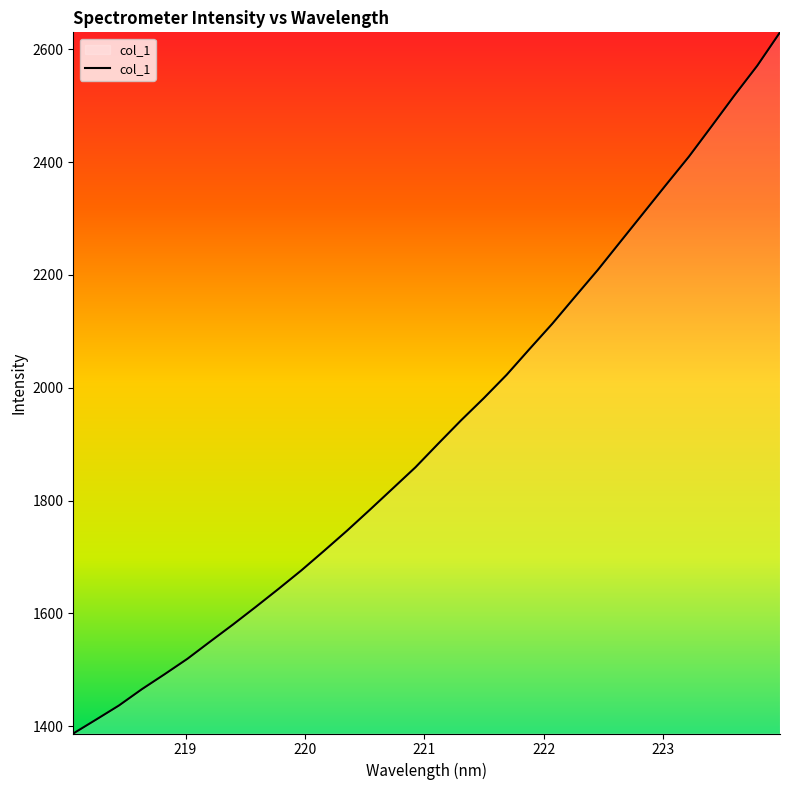

What is the maximum value shown in the chart?

2629.9